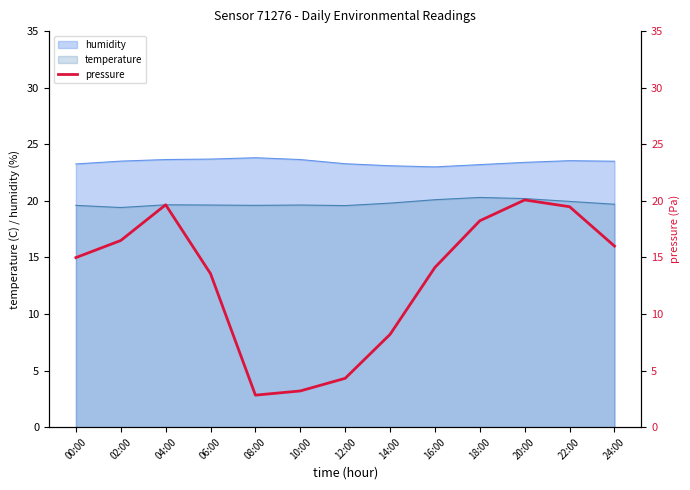

Approximately how many times larger is the value at 22:00 compared to 14:00?

2.4